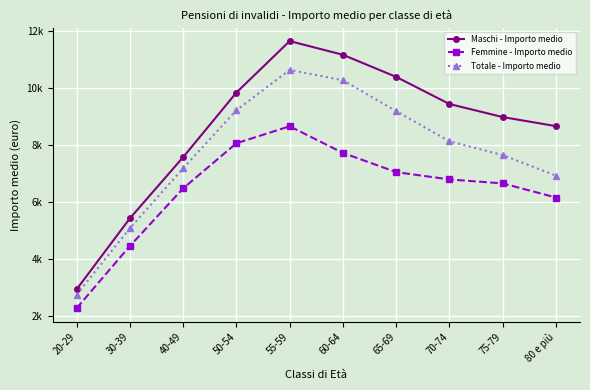

Does the chart have visible grid lines?

Yes